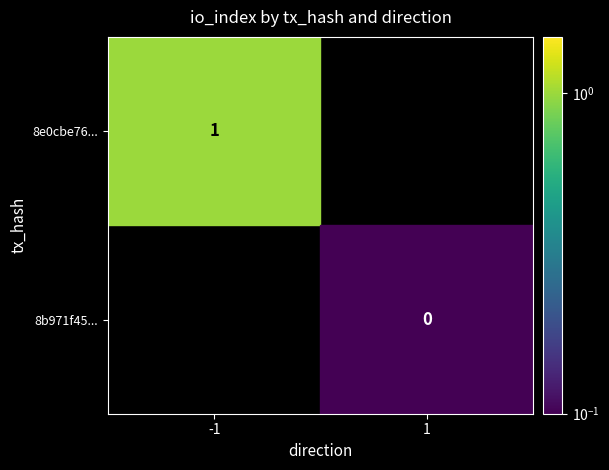

The 8e0cbe766acad3685470a25e4df596124bca3be series shows 0 at direction. True or false?

False